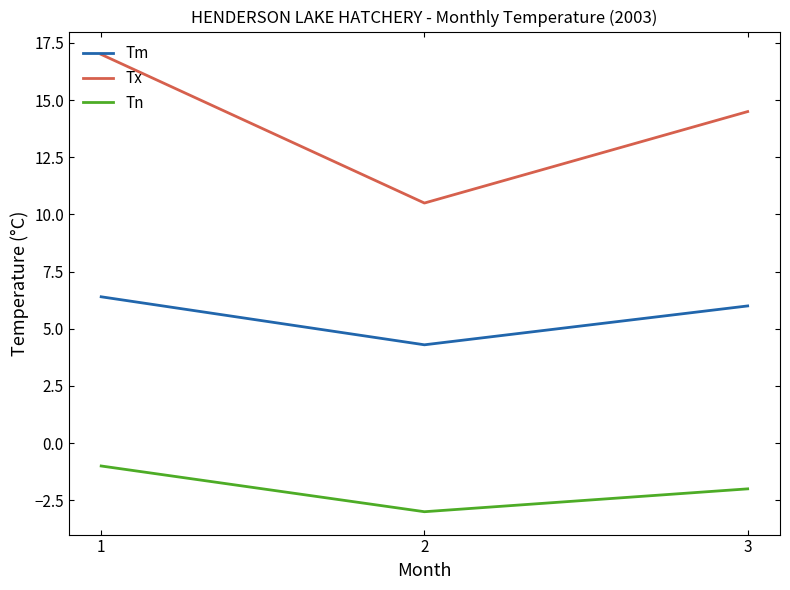

Which category has the lowest value in the Tn series?

2